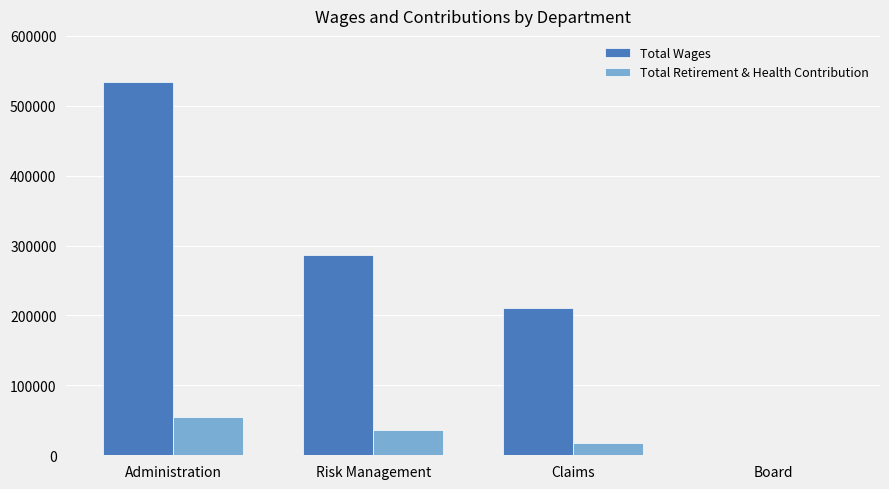

Is it true that Total Wages equals 533457 at Administration?

True